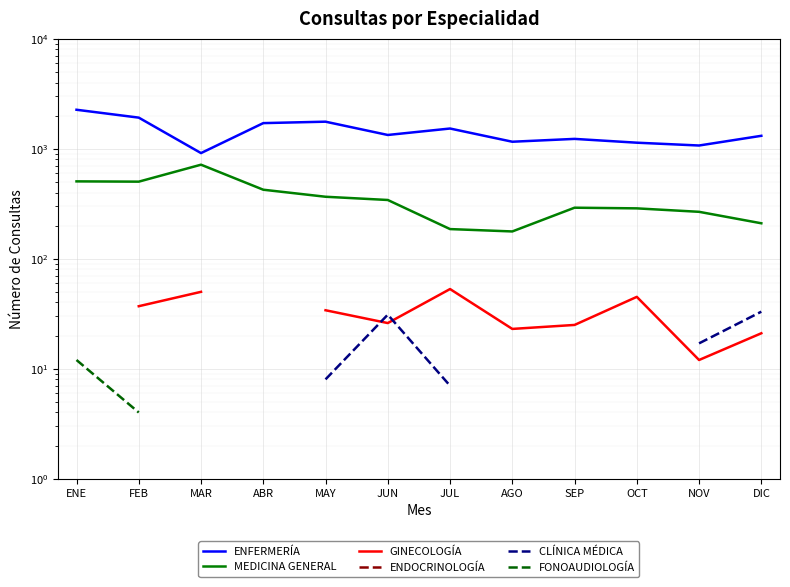

What is the value of the GINECOLOGÍA point at the 5th from the left?

34.0